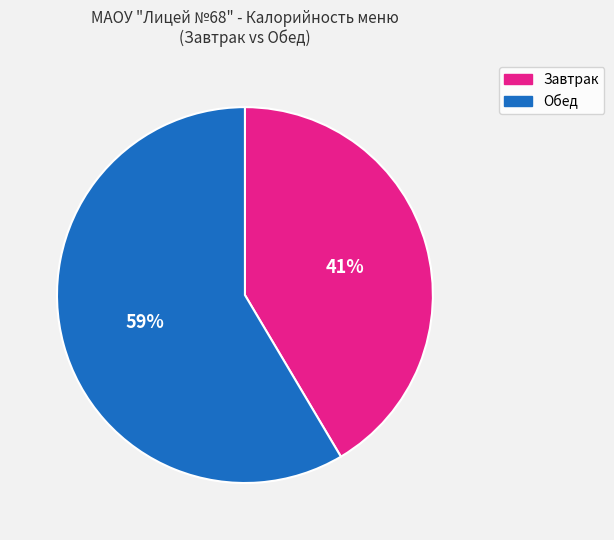

Does any single category account for the majority?

Yes